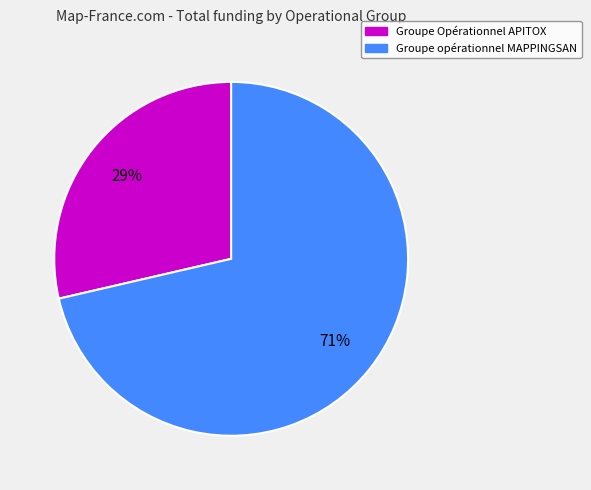

Is it true that Groupe opérationnel MAPPINGSAN is 71% of the pie?

True